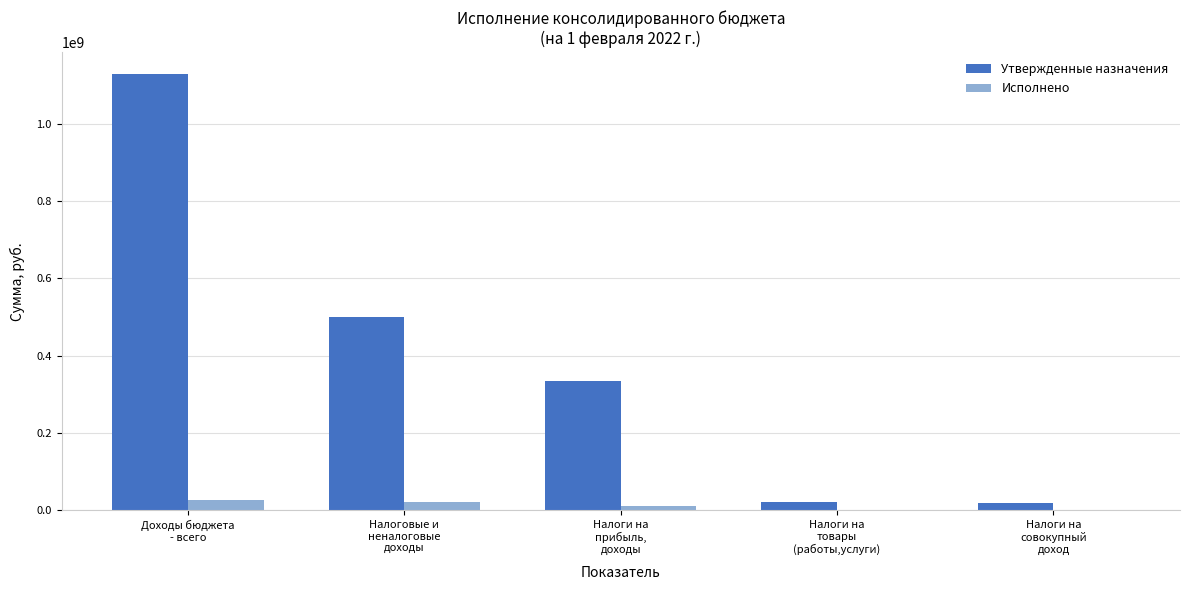

Which category has the highest value in the Утвержденные назначения series?

Доходы бюджета
- всего